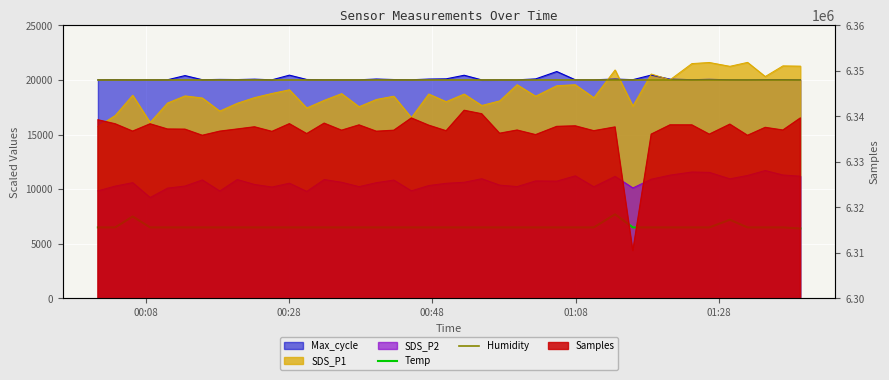

The Temp series shows 6500 at 00:08. True or false?

True